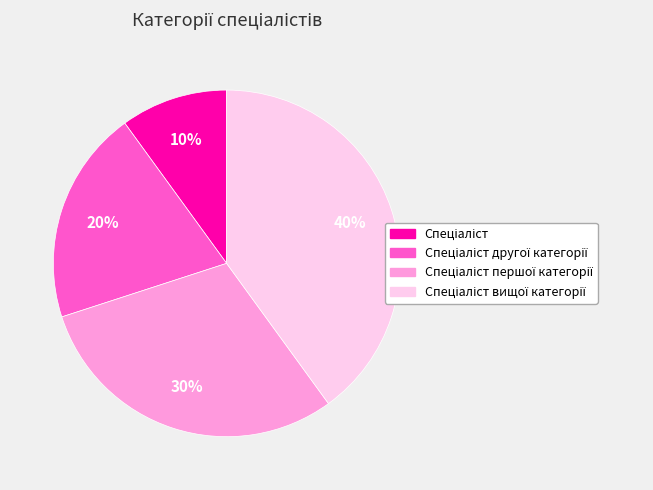

Is there any slice that represents more than half of the pie?

No